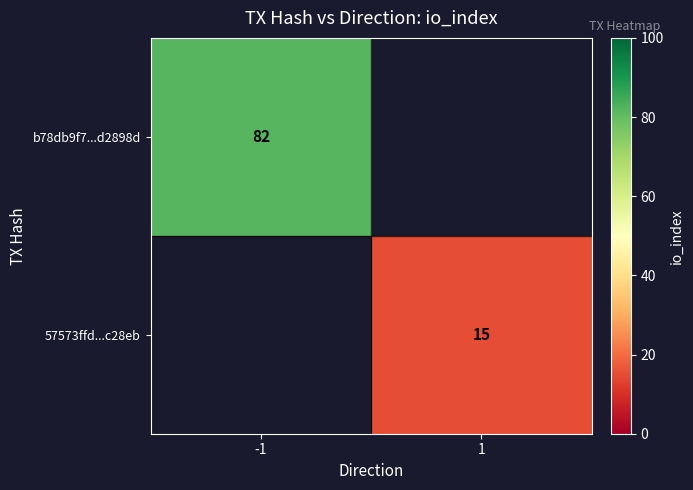

True or false: 57573ffd...c28eb has a value of 15 at 1.

True